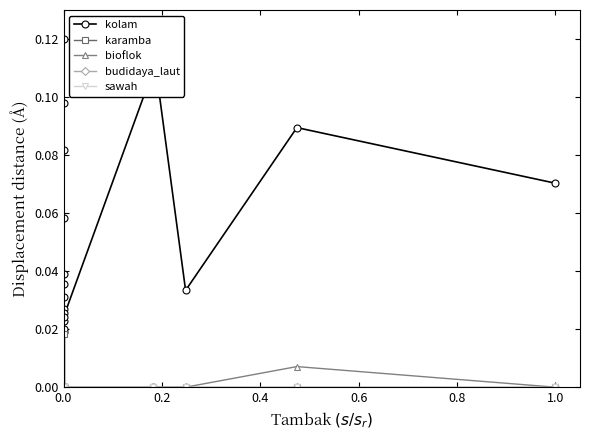

True or false: sawah and budidaya_laut cross at least once.

False